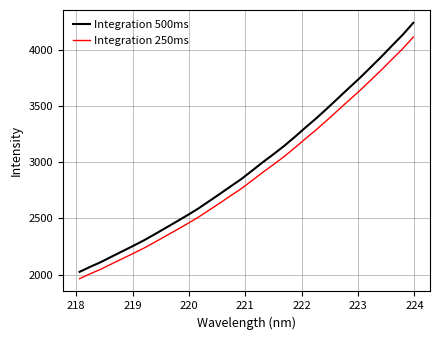

What is the smallest value displayed?

1962.9